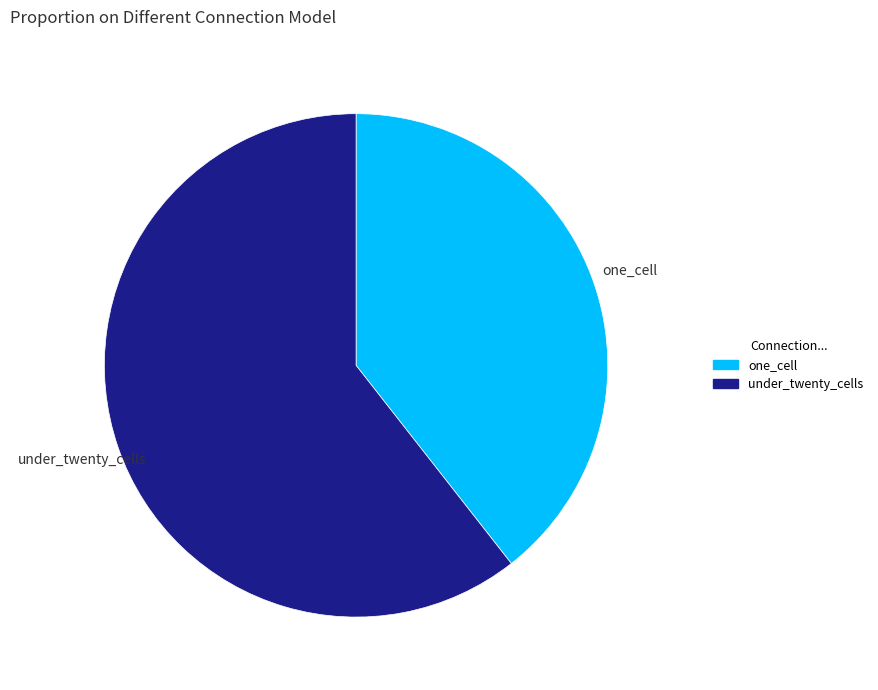

Is there a majority slice in this chart?

Yes